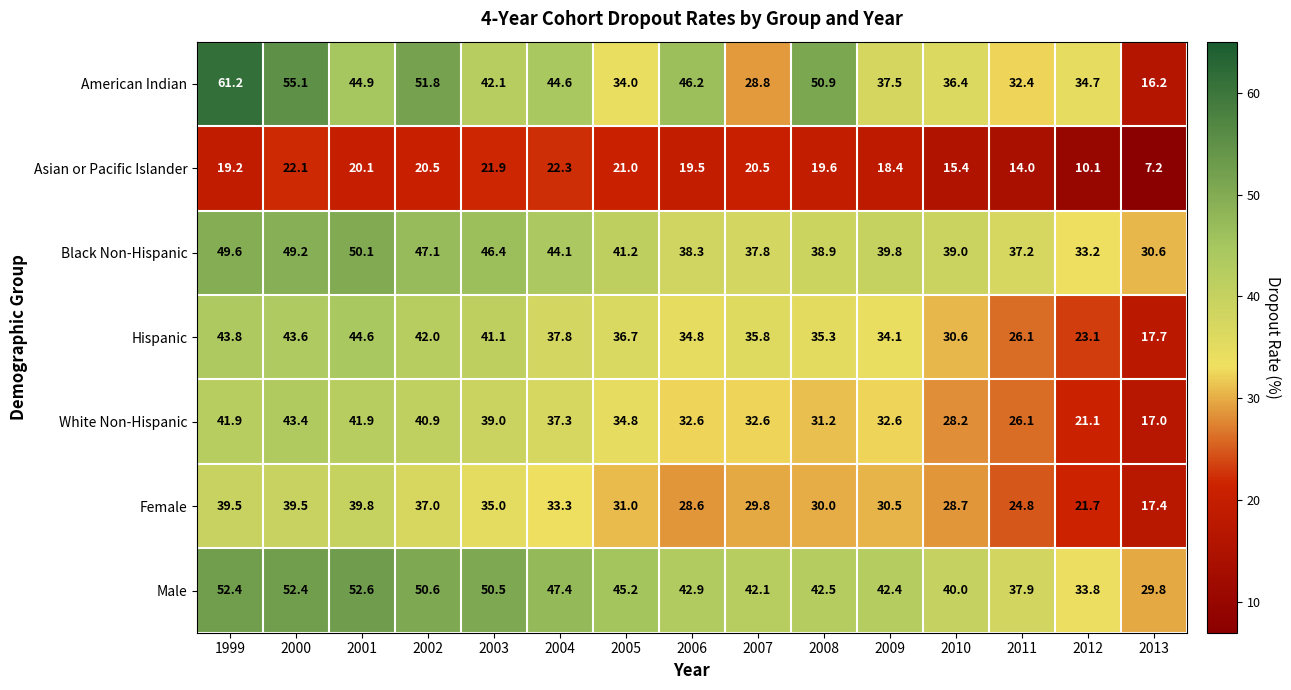

What is the total value across all series at 2000?

305.3